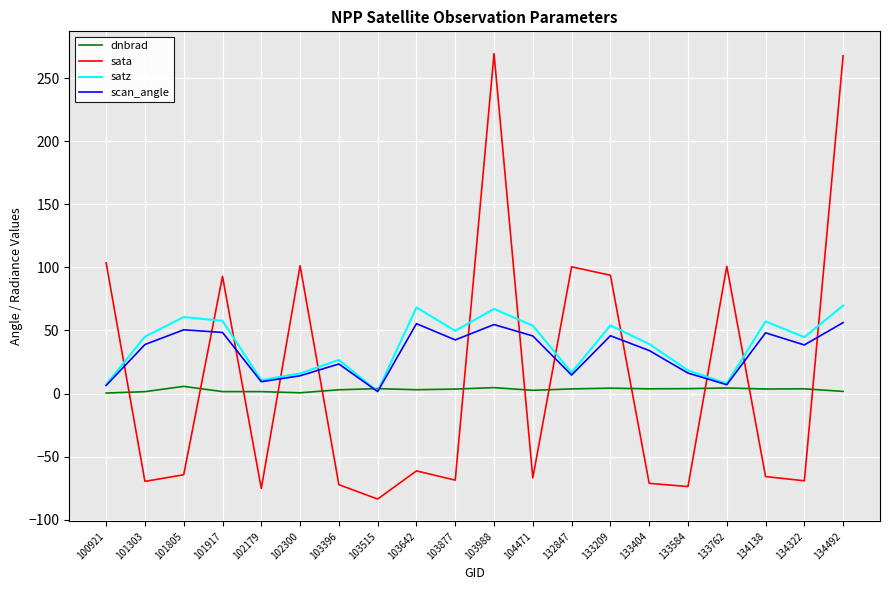

Which series has the widest spread of values?

sata